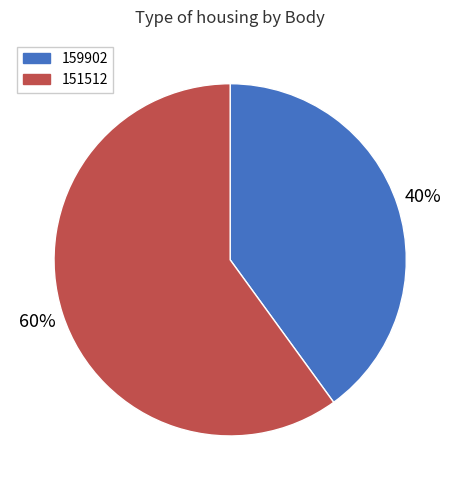

What percentage is the 151512 slice, to the nearest percent?

60%